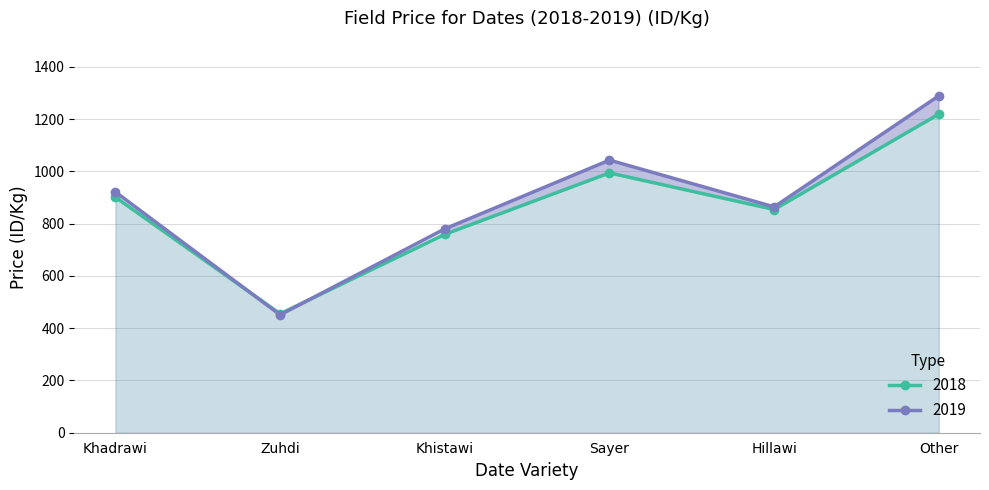

What are all the series names shown in the legend?

2018, 2019